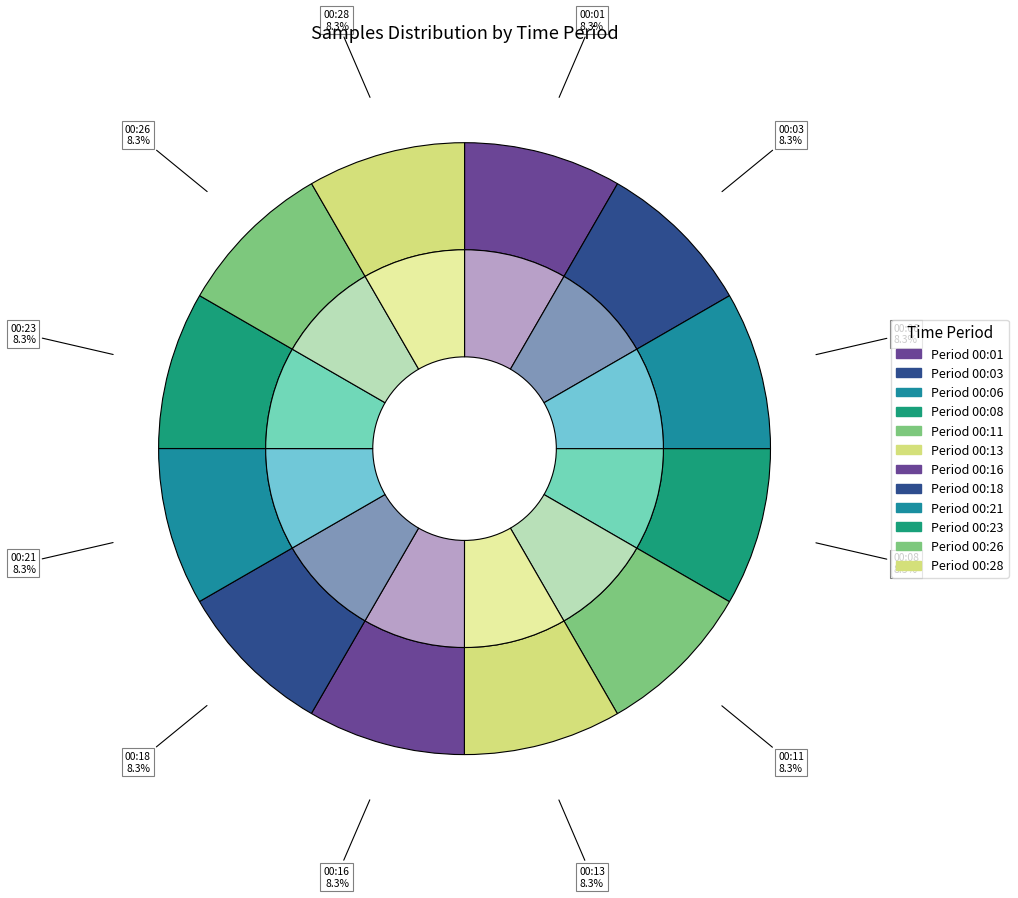

What percentage is NOT represented by 00:26?

91.7%